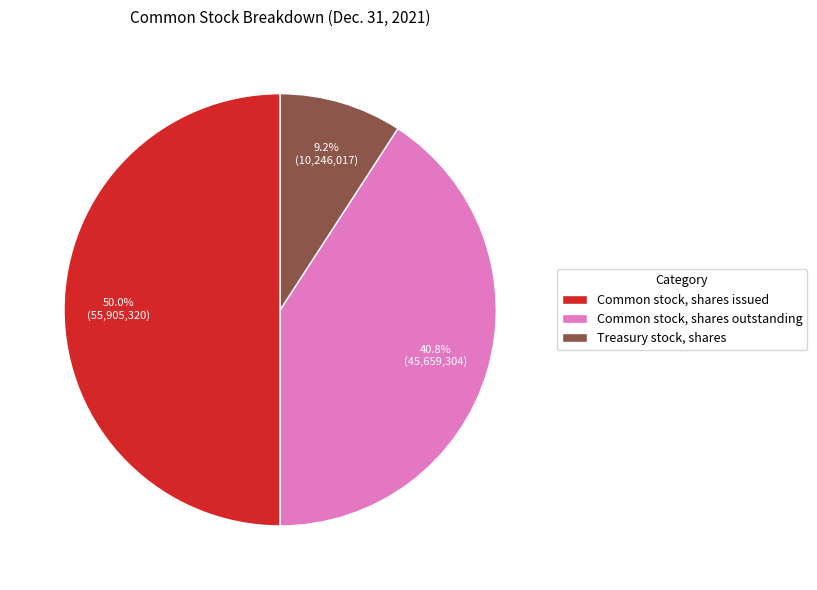

How many slices are in this pie chart?

3